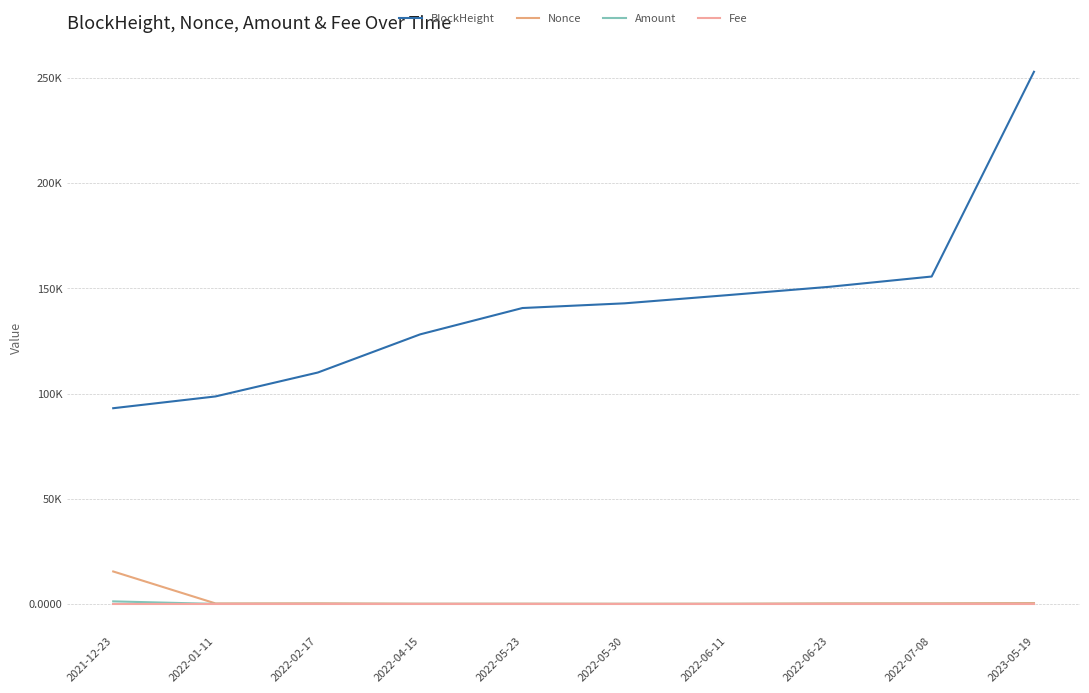

Does the chart have visible grid lines?

Yes